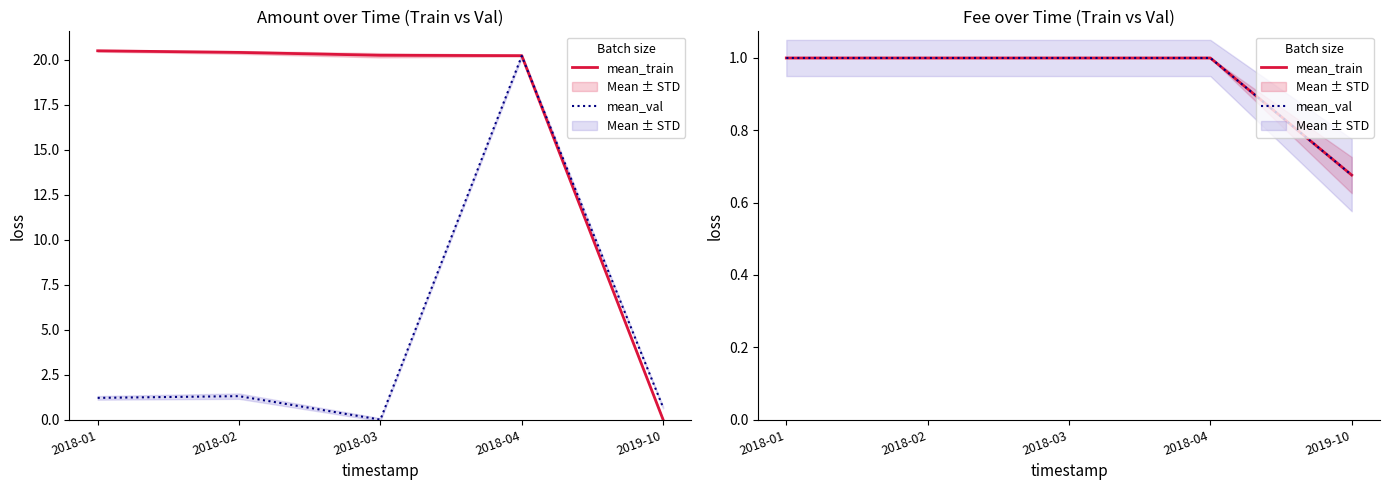

At which category is the sum across all series the highest?

2018-01